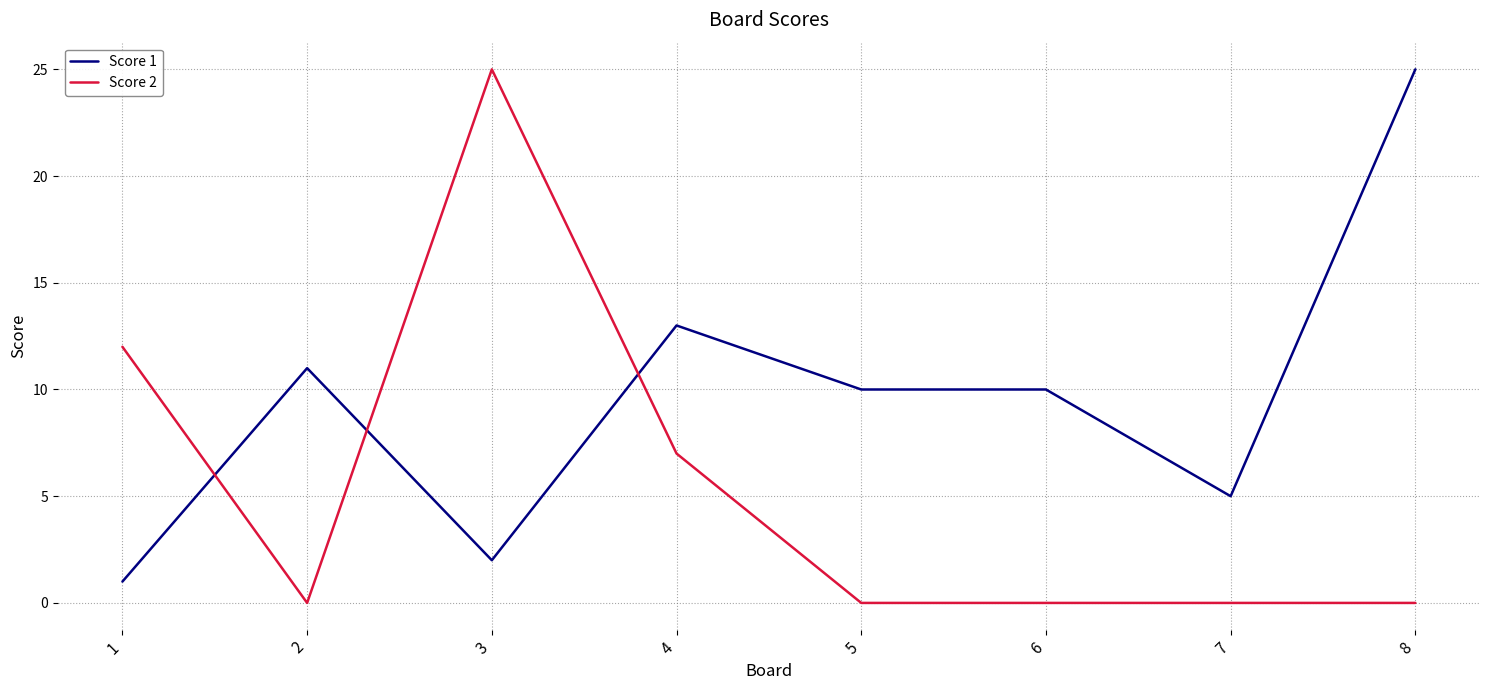

Between 1 and 6, which series saw the biggest shift?

Score 2